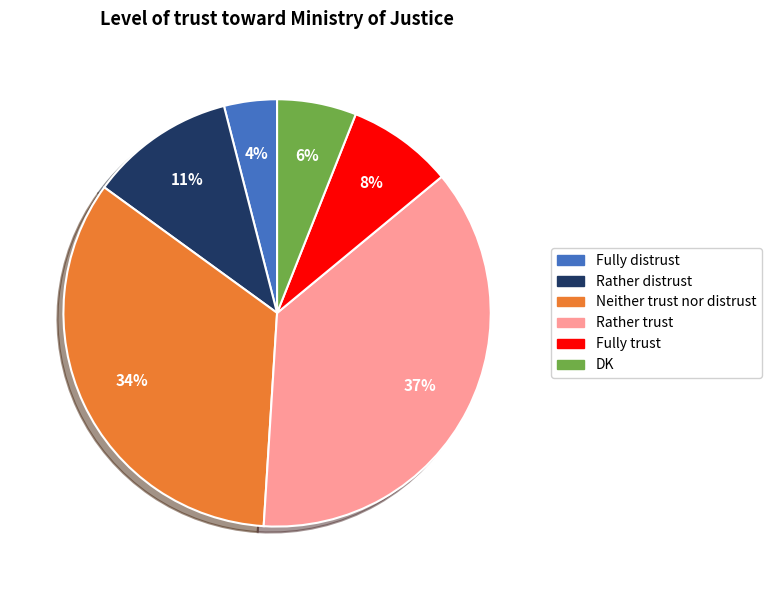

What percentage is the Fully trust slice, to the nearest percent?

8%